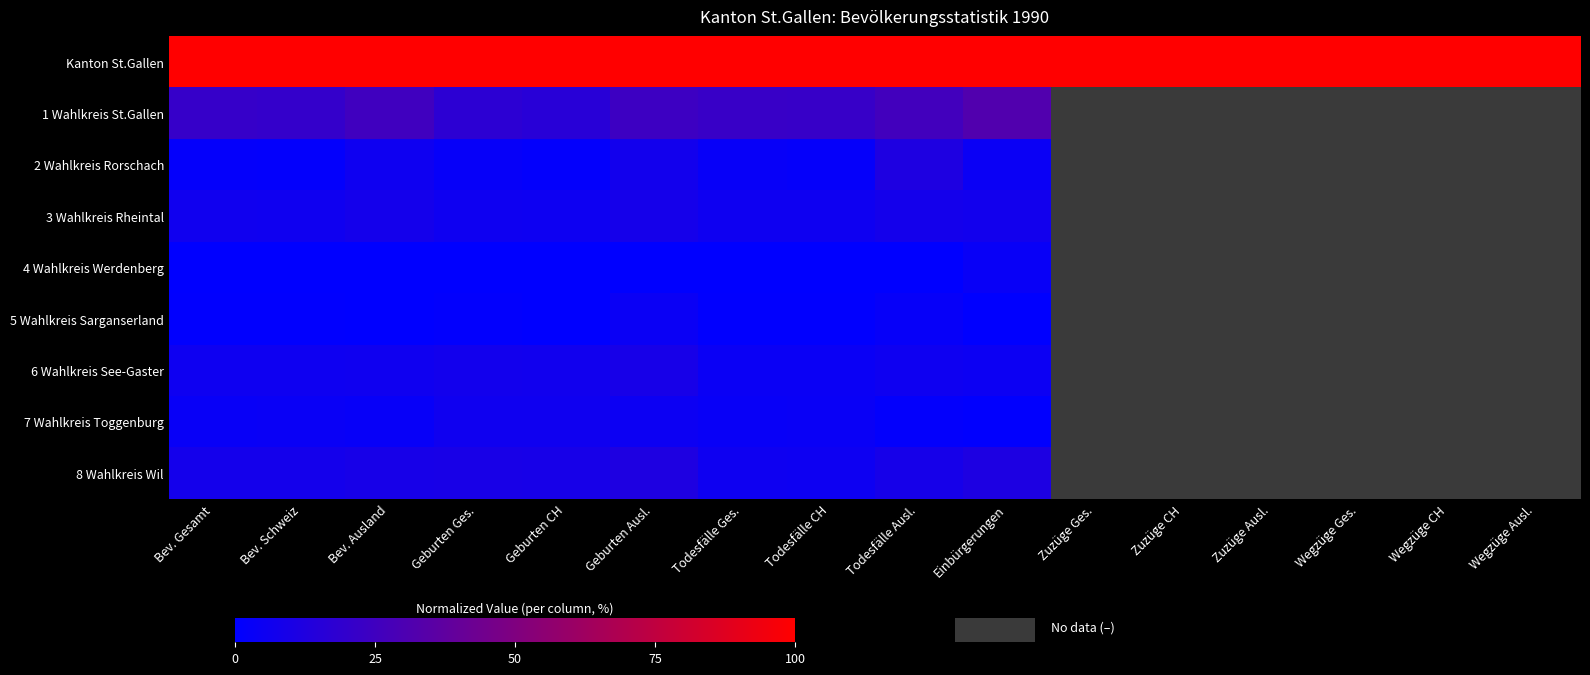

At how many categories does at least one series exceed 0?

16